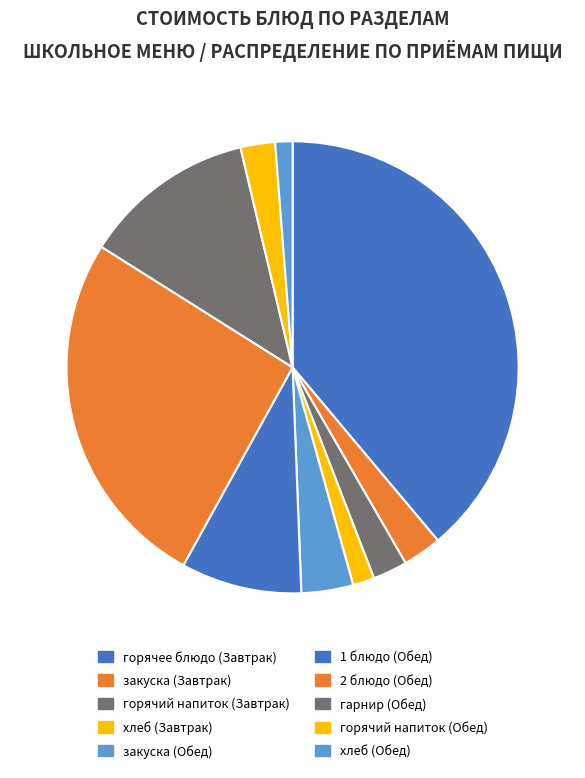

The горячий напиток (Завтрак) slice represents 2% of the pie. True or false?

True